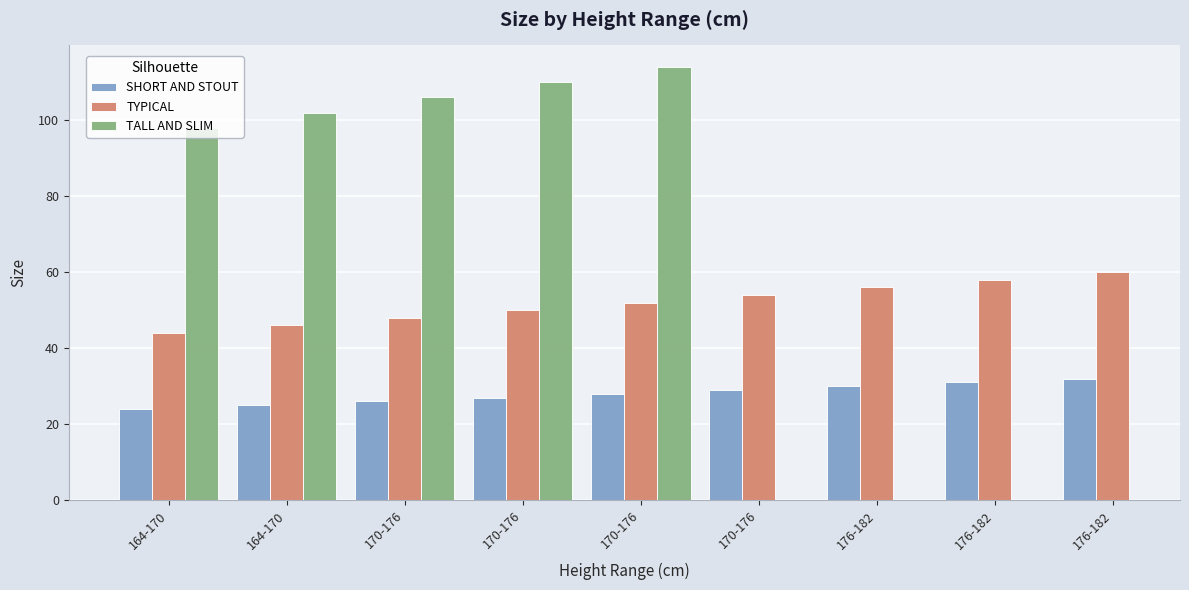

What are all the series names shown in the legend?

SHORT AND STOUT, TYPICAL, TALL AND SLIM